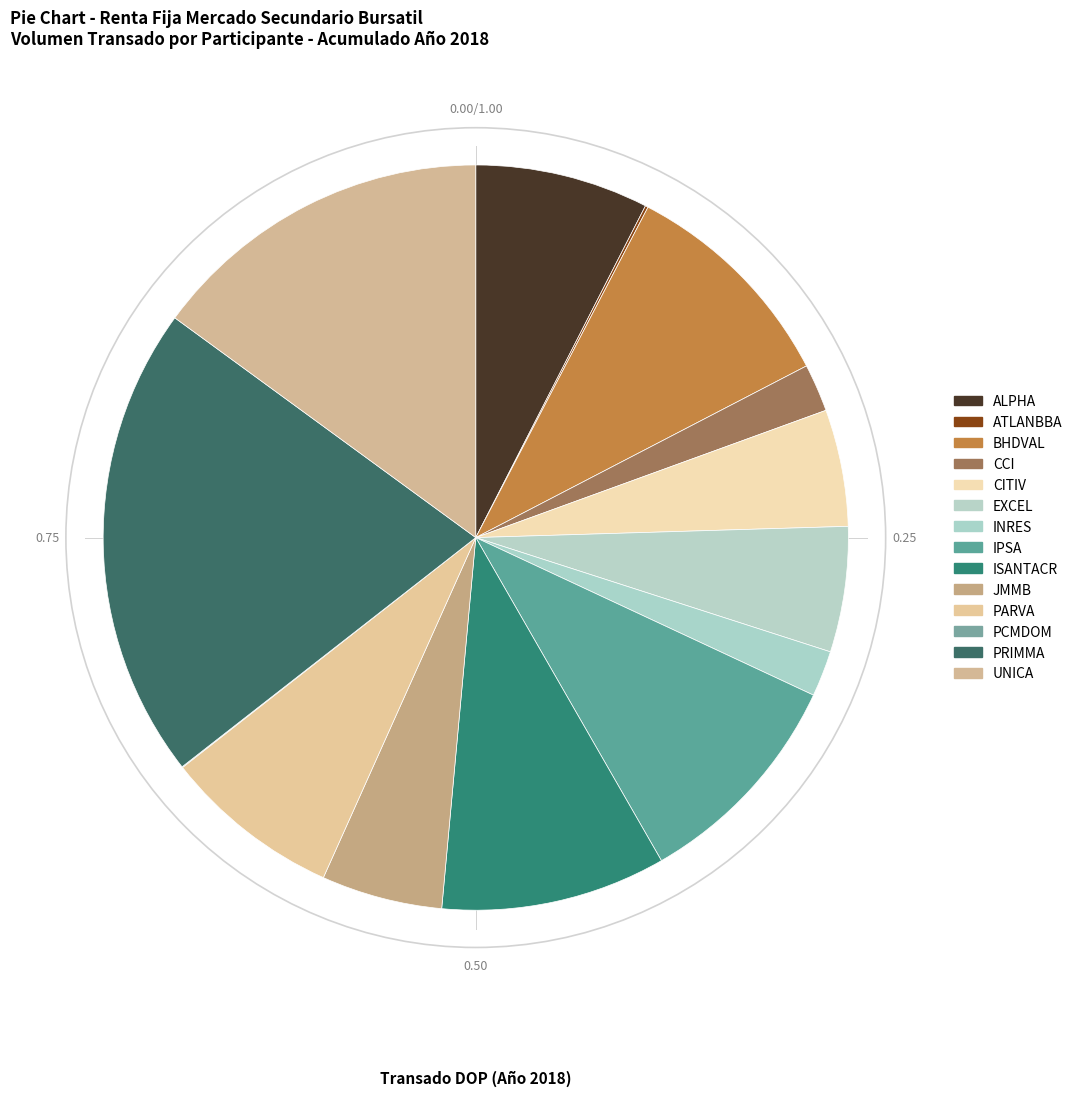

To the nearest percent, what is the difference between the largest and smallest slice percentages?

21%